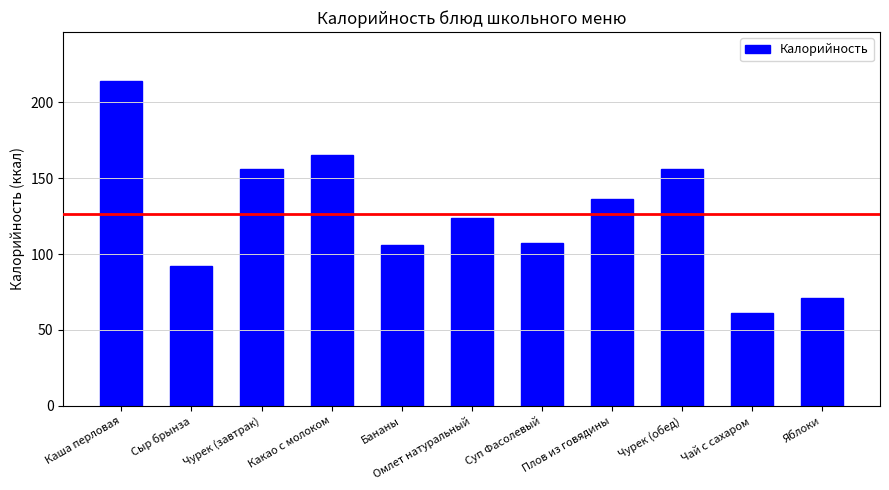

What is the label of the 4th bar from the right?

Плов из говядины